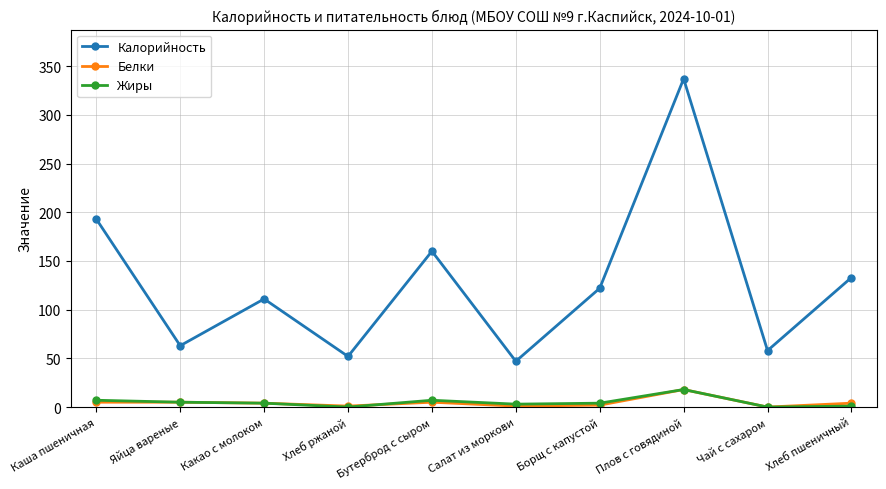

True or false: Калорийность and Жиры intersect in this chart.

False